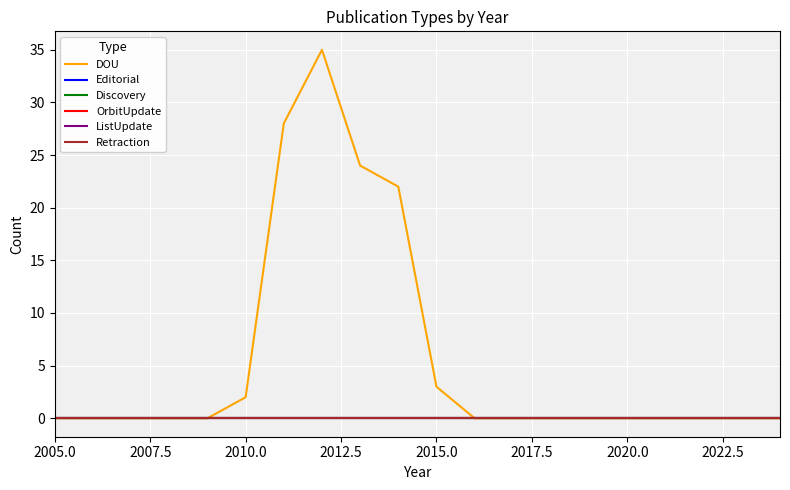

Does the chart display data point markers on the line(s)?

No